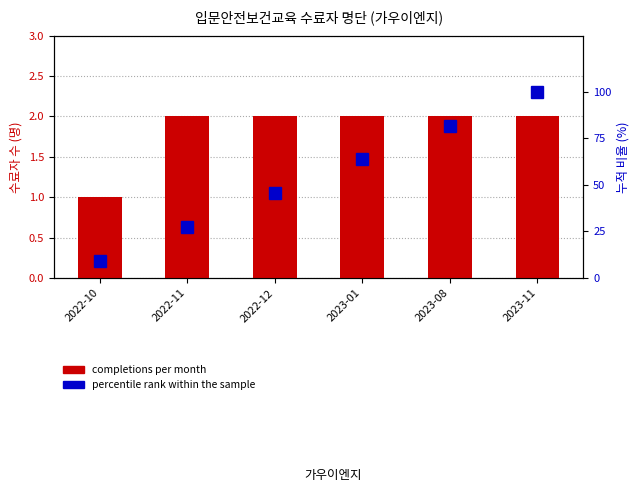

Reading left to right, transcribe all the data shown in this chart.

completions per month: 1.0	2.0	2.0	2.0	2.0	2.0
percentile rank within the sample: 9.1	27.3	45.5	63.6	81.8	100.0